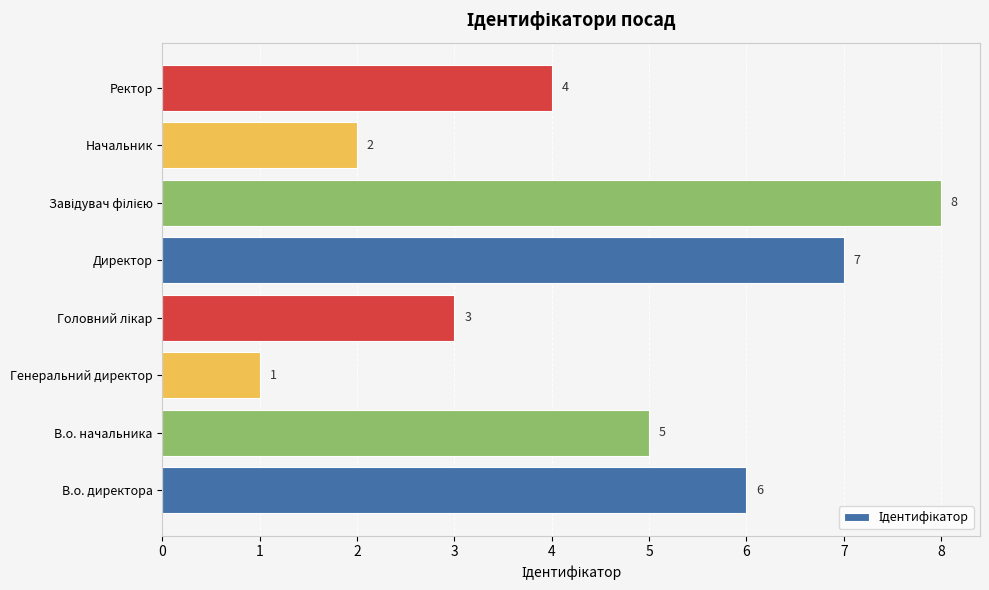

Between Начальник and Ректор, which is larger?

Ректор